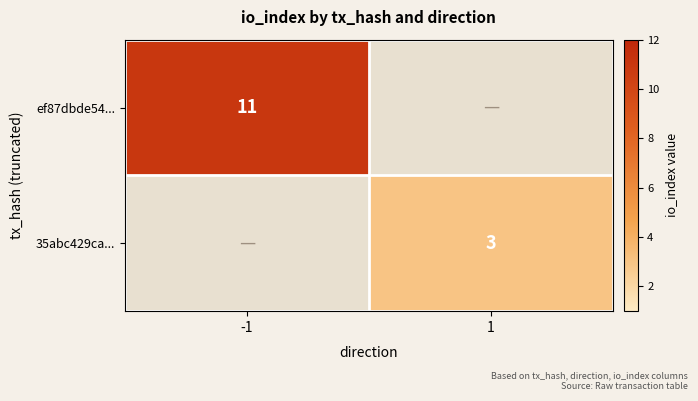

The 35abc429ca... series shows 1 at 1. True or false?

False